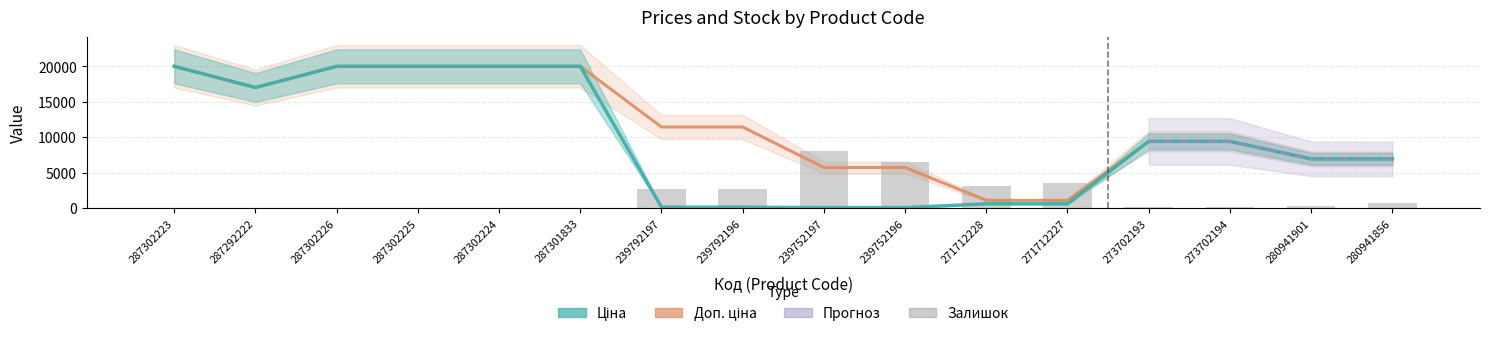

What is the label of the 6th bar from the left?

287301833